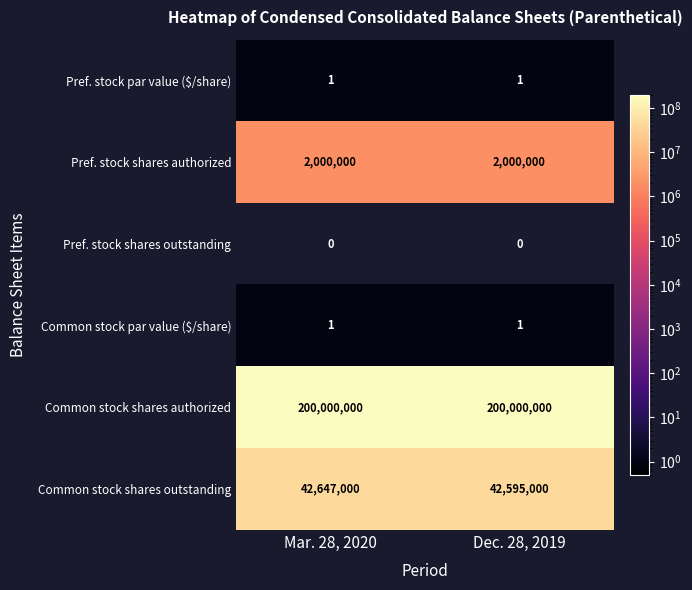

What is the sum of the Common stock shares authorized values at Mar. 28, 2020 and Dec. 28, 2019?

400000000